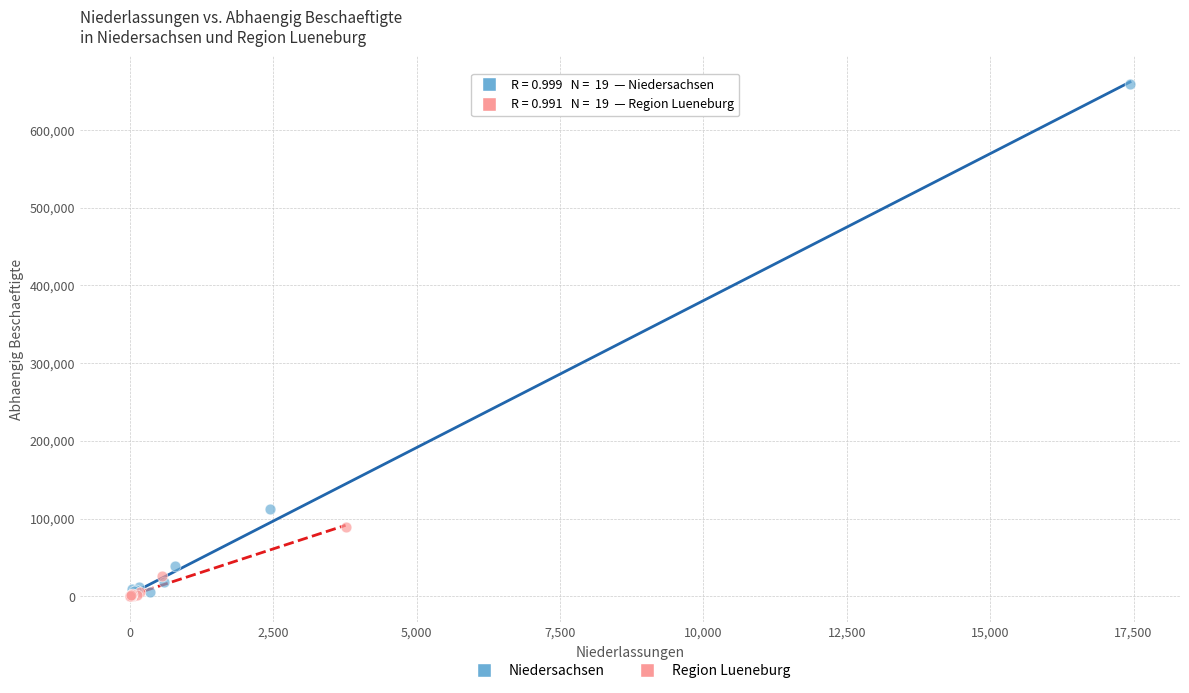

What are all the series names shown in the legend?

Niedersachsen, Region Lueneburg